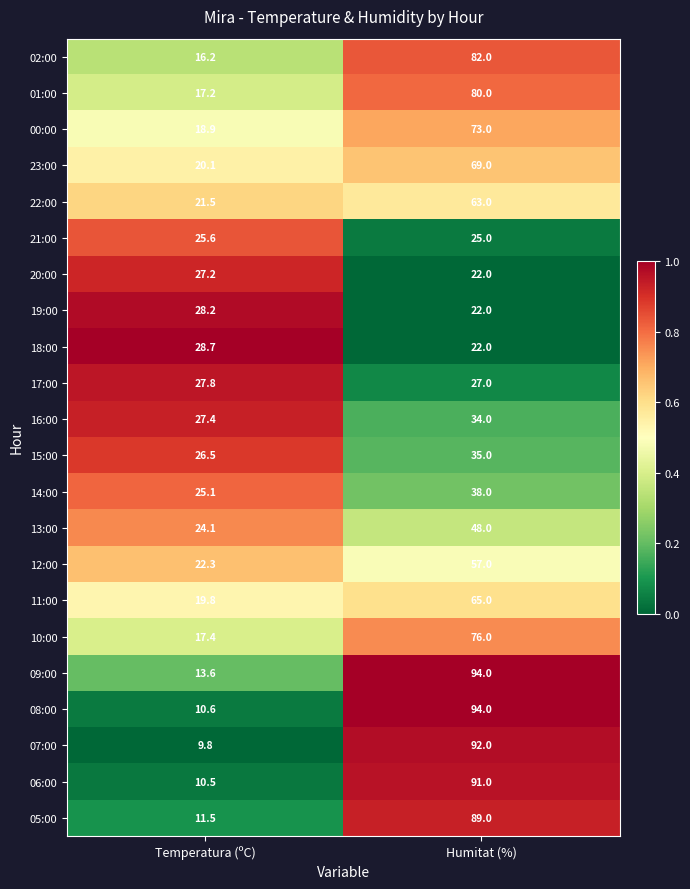

Which series has the largest total across all categories?

09:00